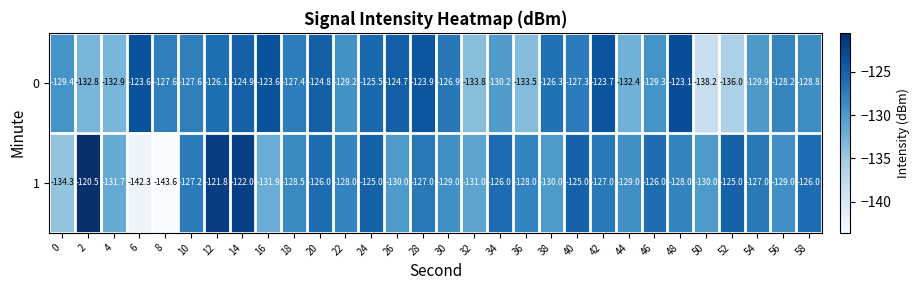

What value does the 1 series have at 56?

-129.0